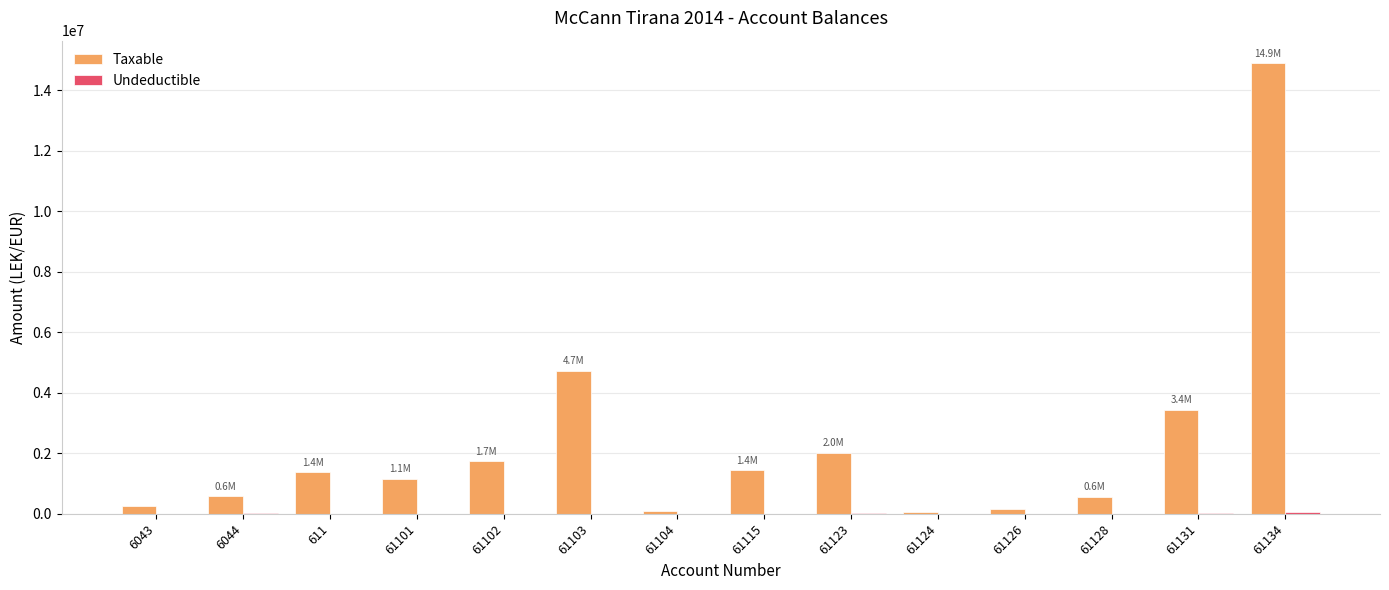

How many distinct data groups are displayed?

2